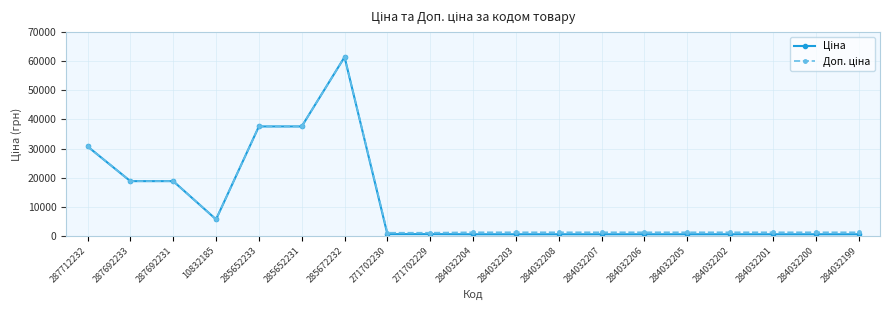

At which category is the sum across all series the highest?

285672232